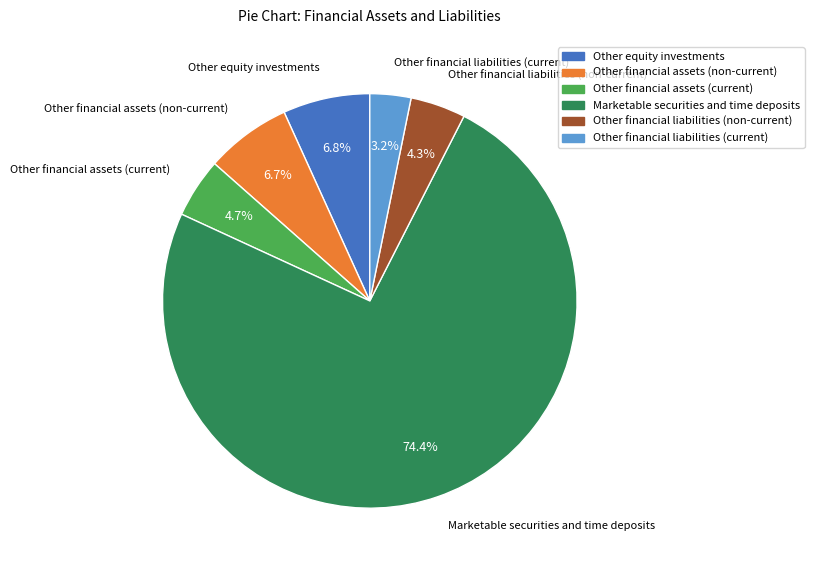

To the nearest percent, what is the difference between the largest and smallest slice percentages?

71%